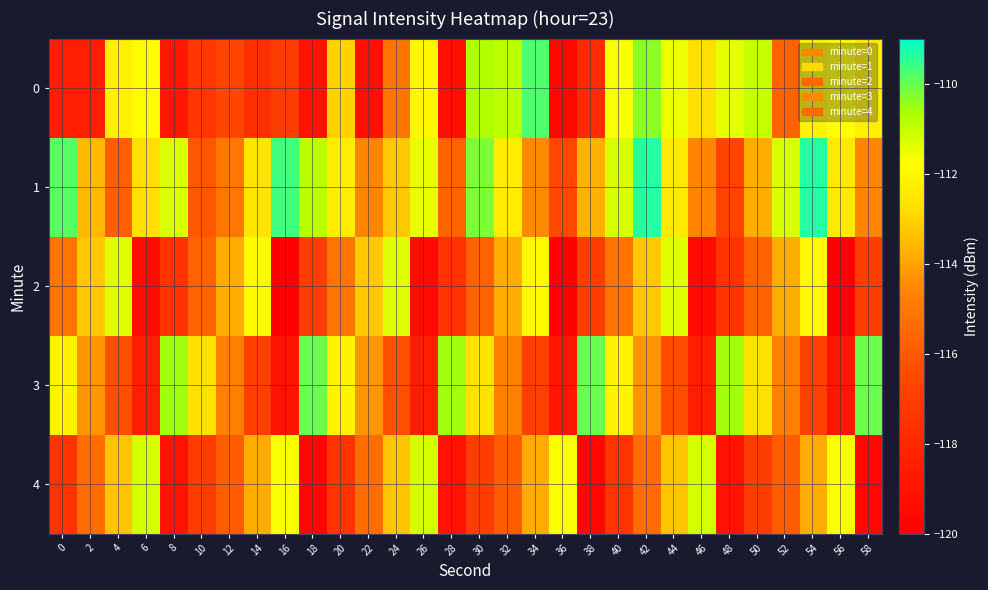

What is the greatest value displayed?

-109.3